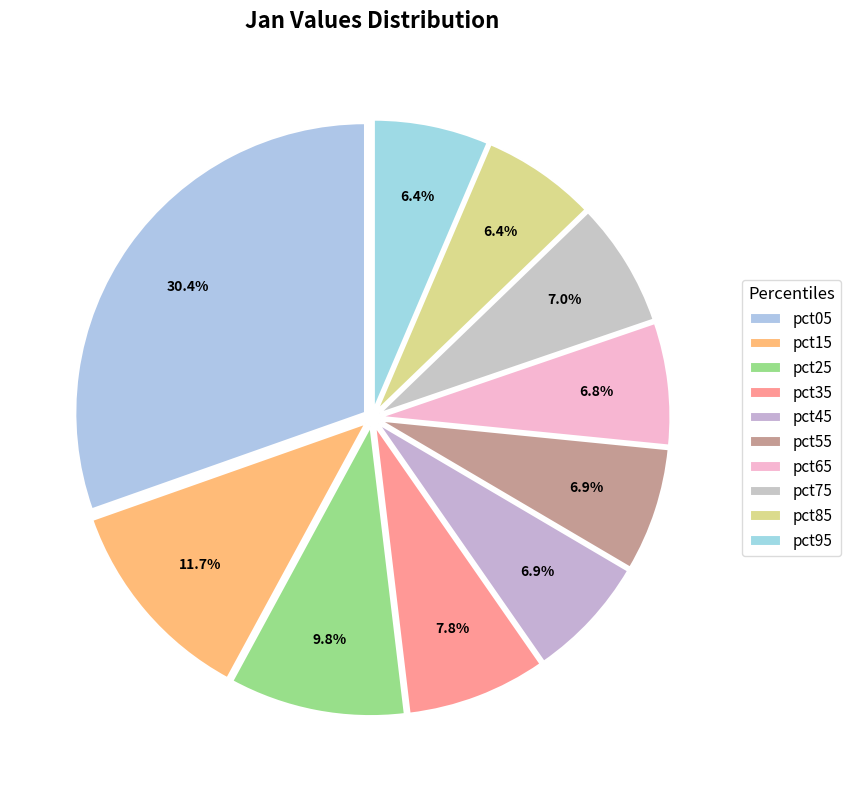

Does pct35 represent more than half of the total?

No